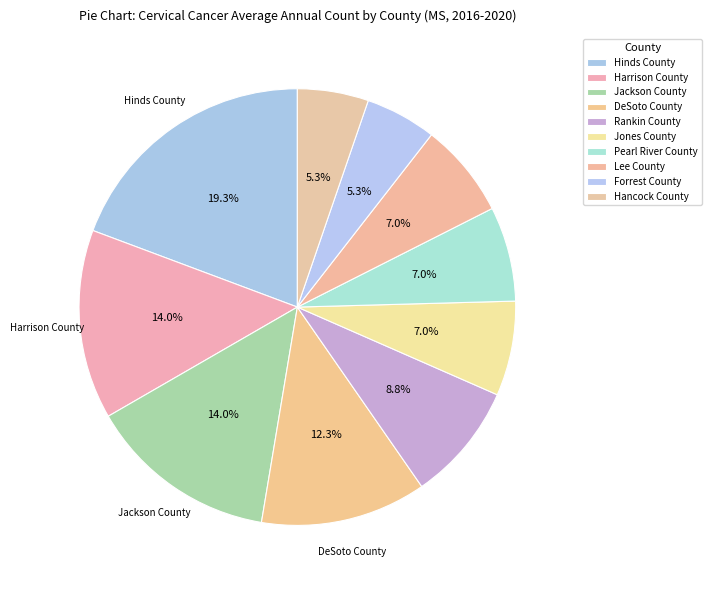

To the nearest percent, what is the difference between the Harrison County and Rankin County slice percentages?

5%